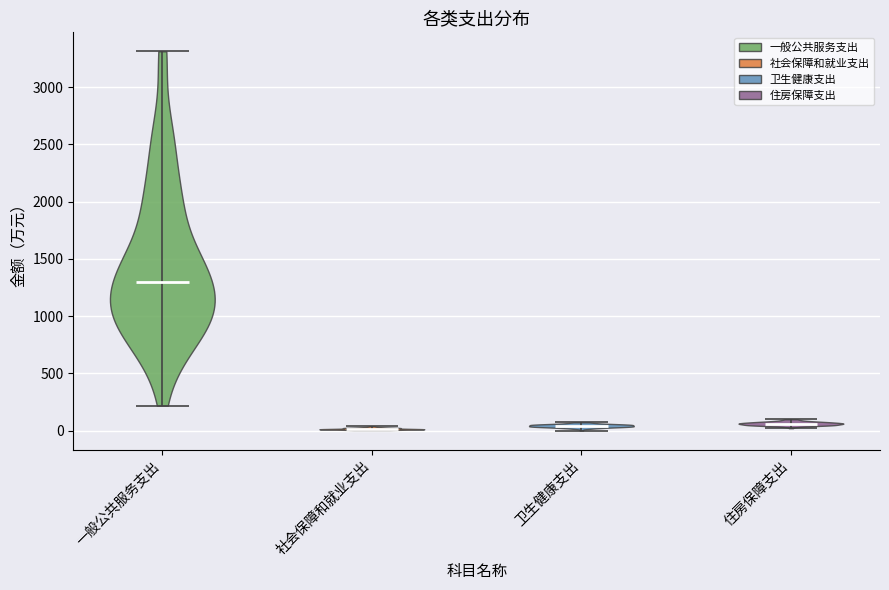

What is the highest point the violin for 社会保障和就业支出 reaches on the y-axis? The values are not printed on the chart, so give them approximately, as read against the axis.

50